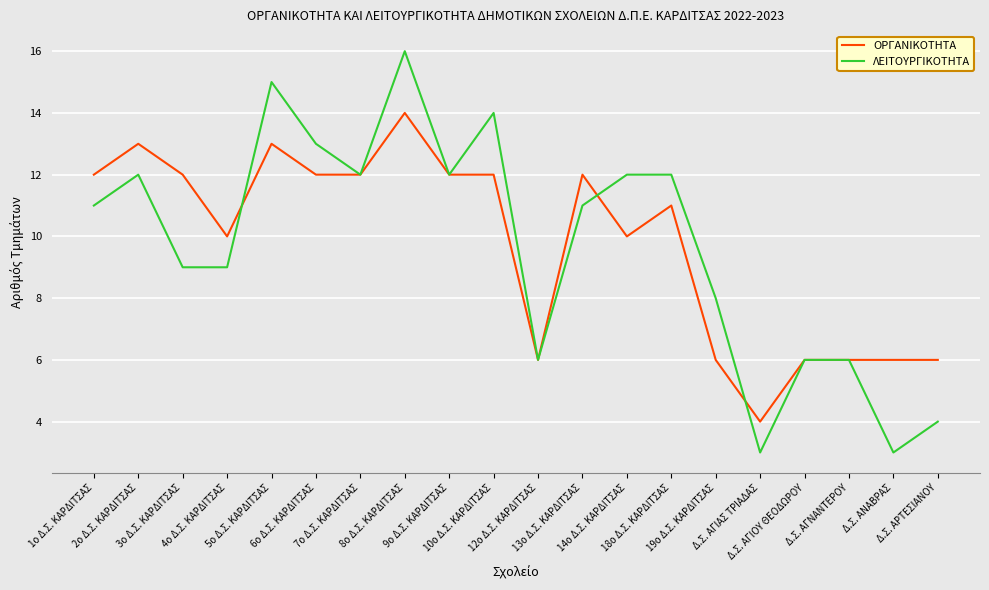

What is the smallest value displayed?

3